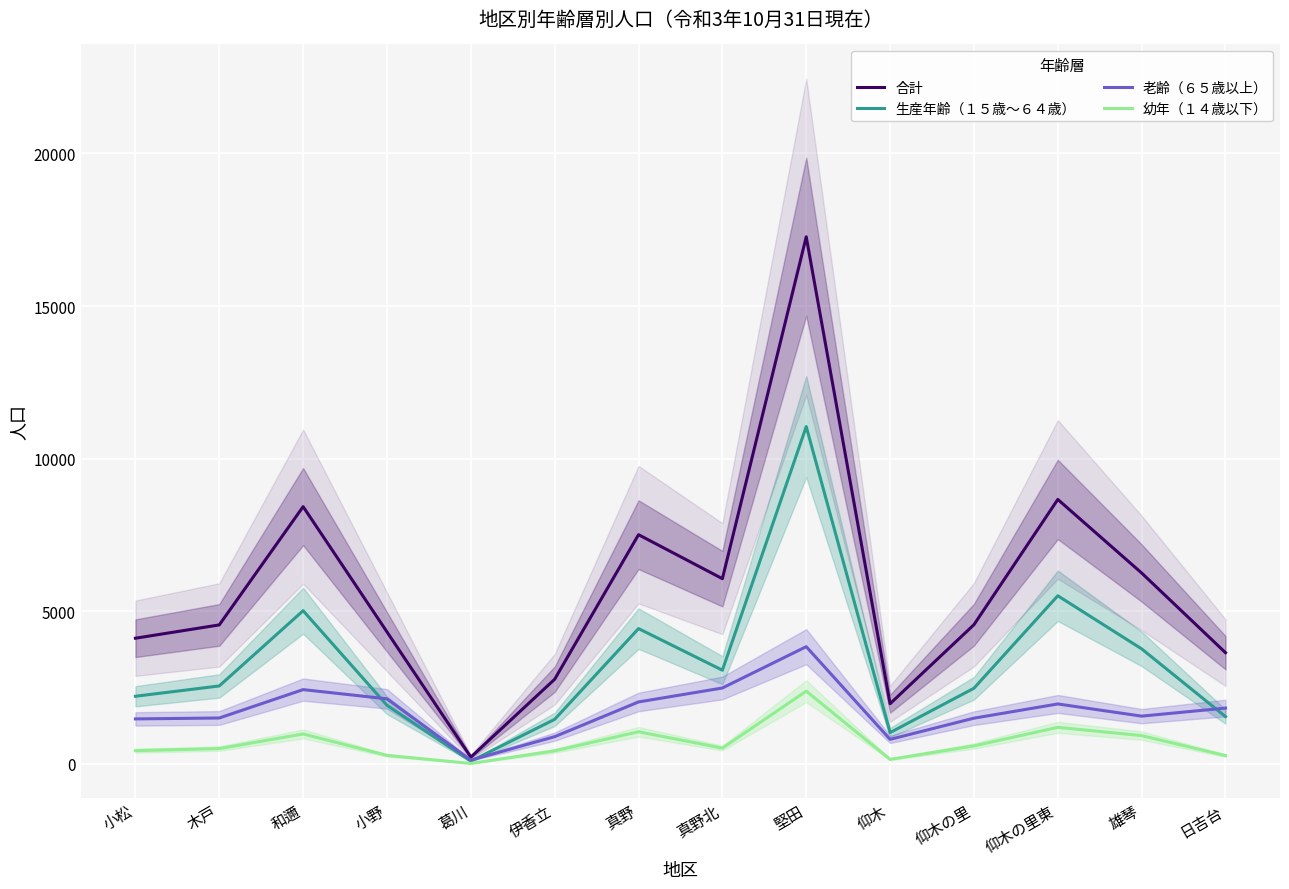

Is this an area chart (filled region under the line)?

No